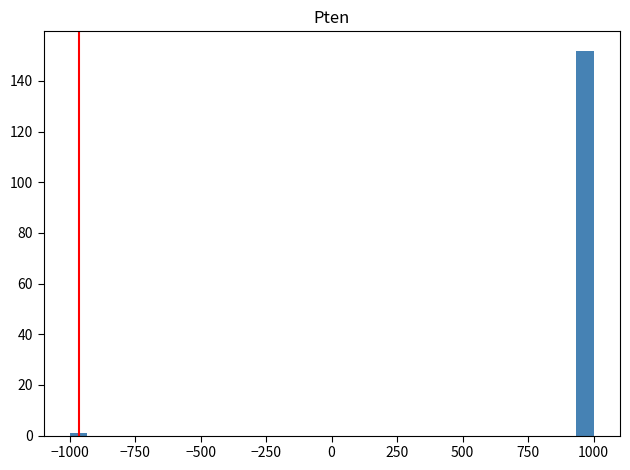

Read against the x-axis, roughly where is the centre of the tallest bar?

950